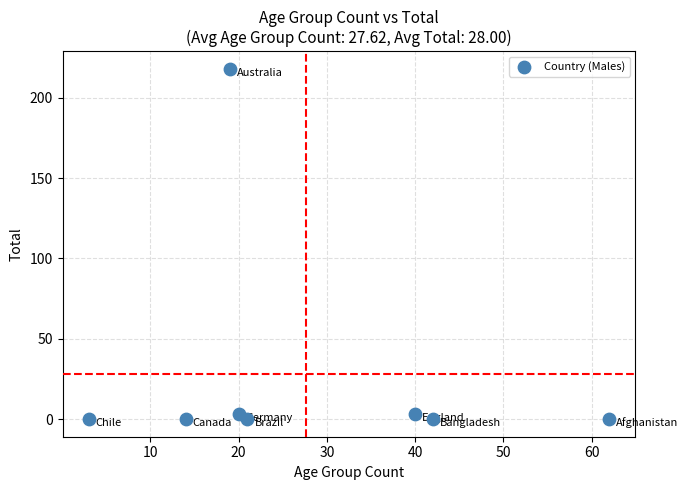

What is the average Y value?

28